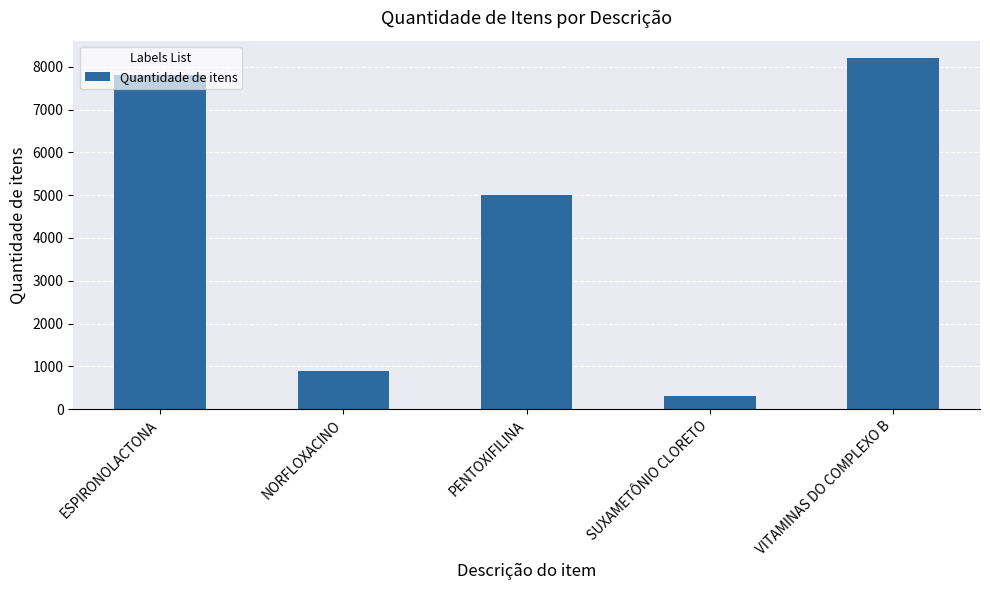

Rank the categories by value from highest to lowest.

VITAMINAS DO COMPLEXO B, ESPIRONOLACTONA, PENTOXIFILINA, NORFLOXACINO, SUXAMETÔNIO CLORETO